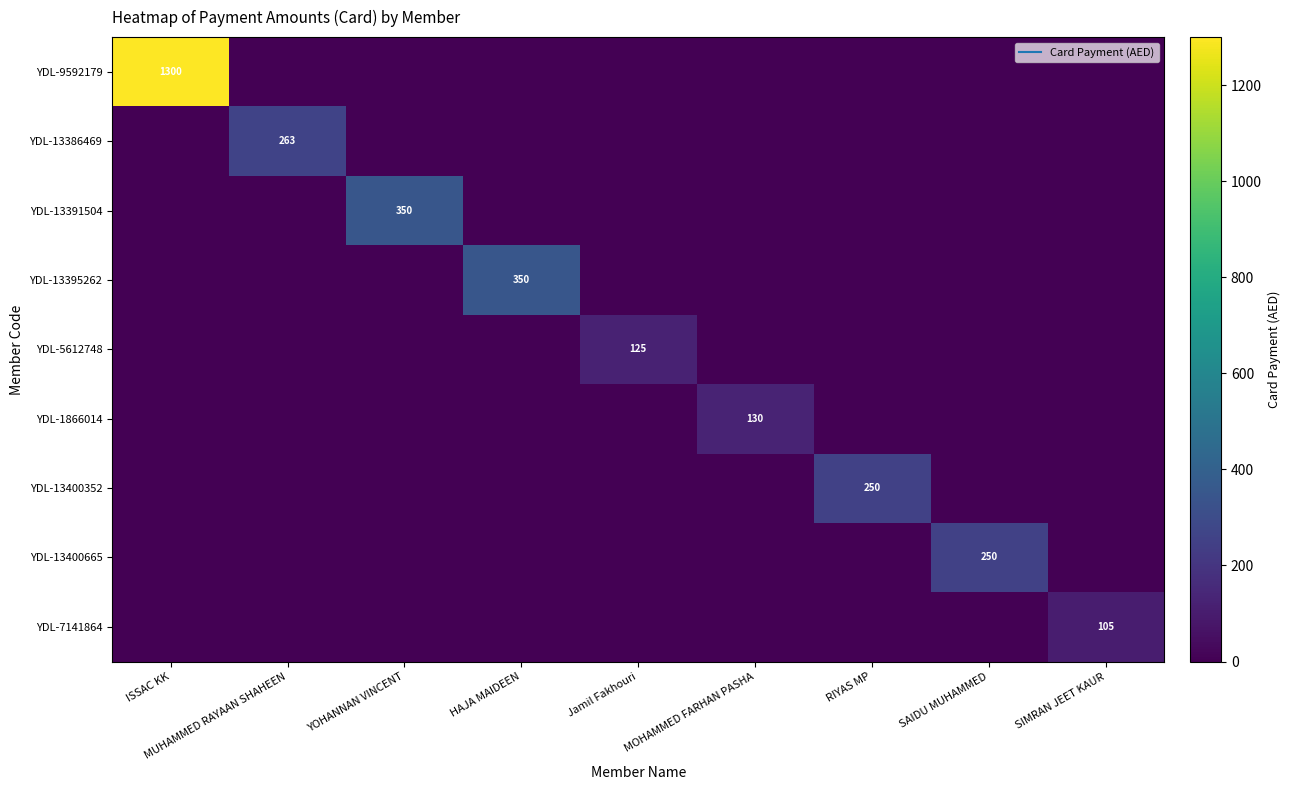

At how many categories does at least one series exceed 909?

1